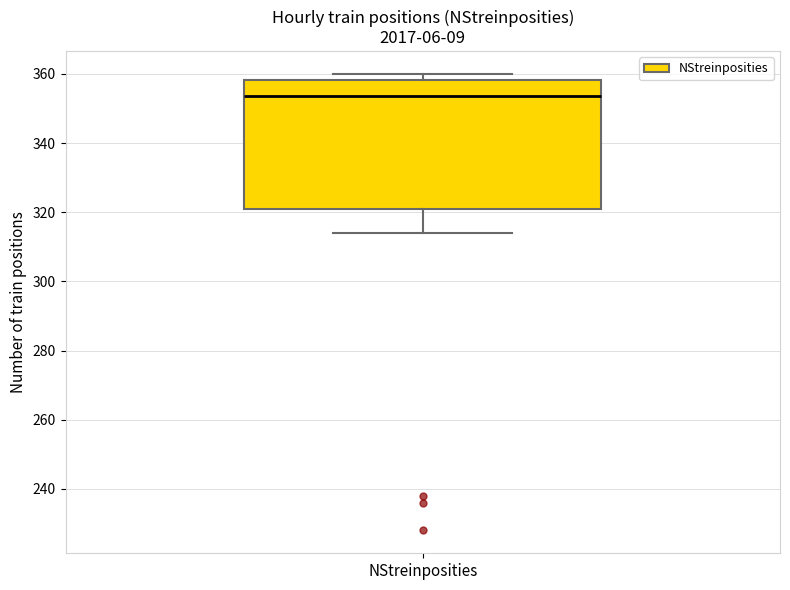

Read this box plot against the y-axis: the position of the median line, the range covered by the box, and the ends of both whiskers. The values are not printed on the chart, so give them approximately, as read against the axis.

median 354, box 322 to 358, whiskers 314 to 360